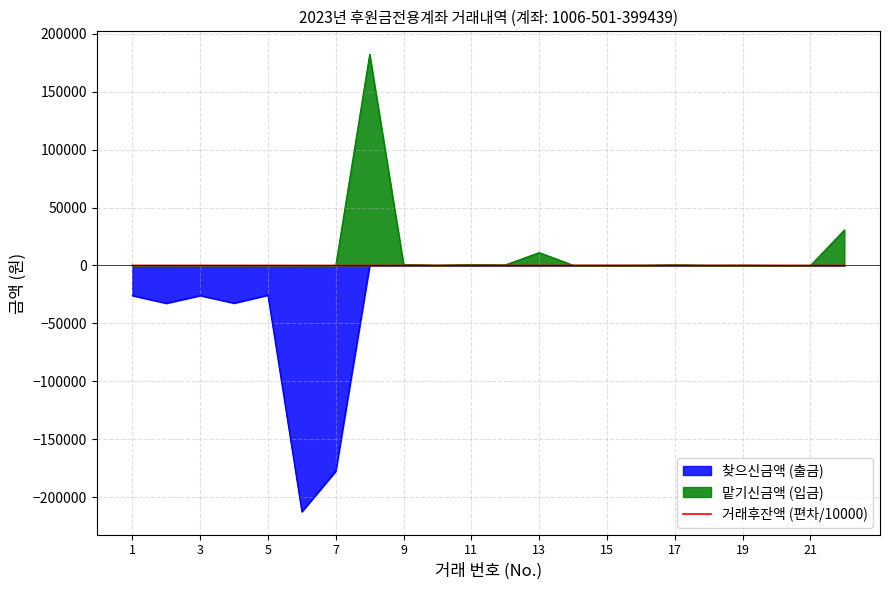

What is the greatest value displayed?

182400.0